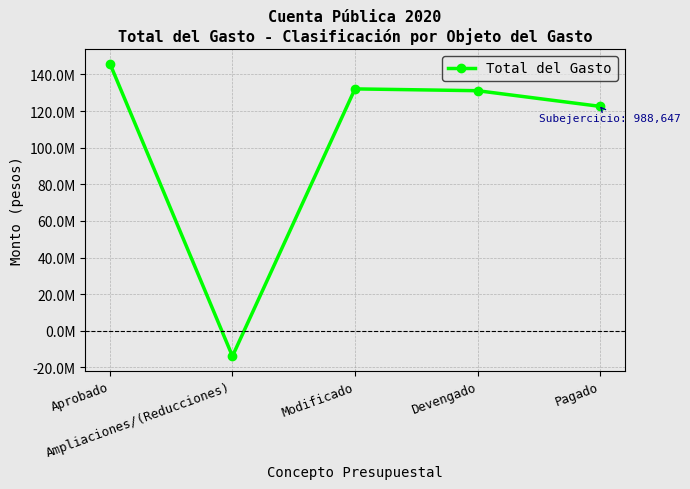

Is this an area chart (filled region under the line)?

No